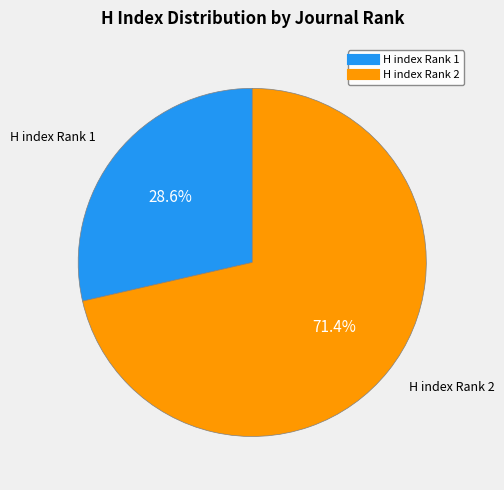

Is there a majority slice in this chart?

Yes